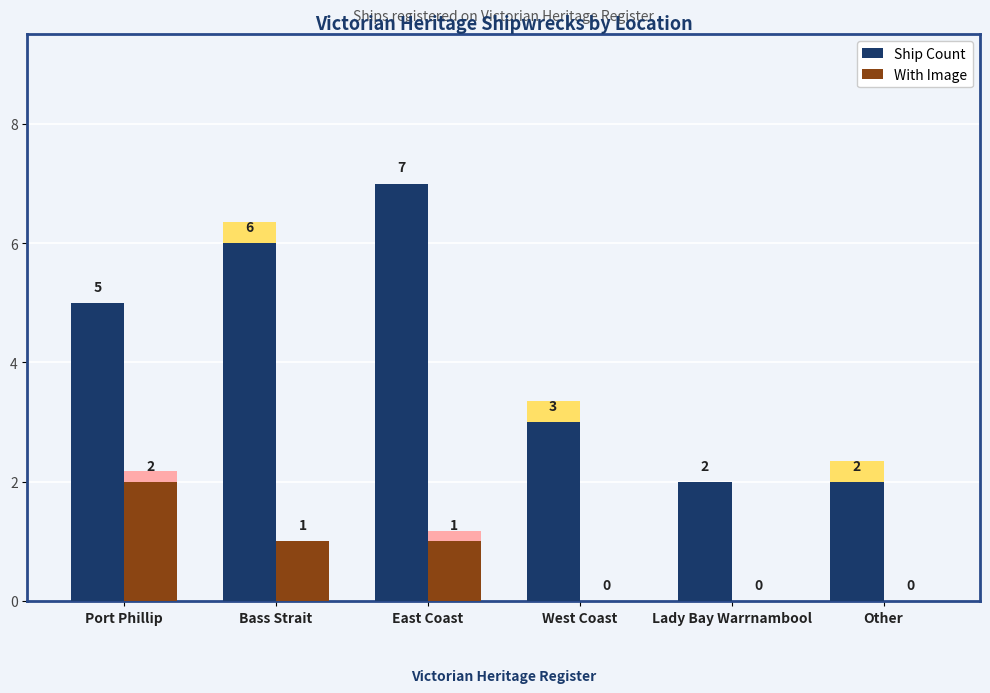

What is the sum of the Ship Count values at Bass Strait and Other?

8